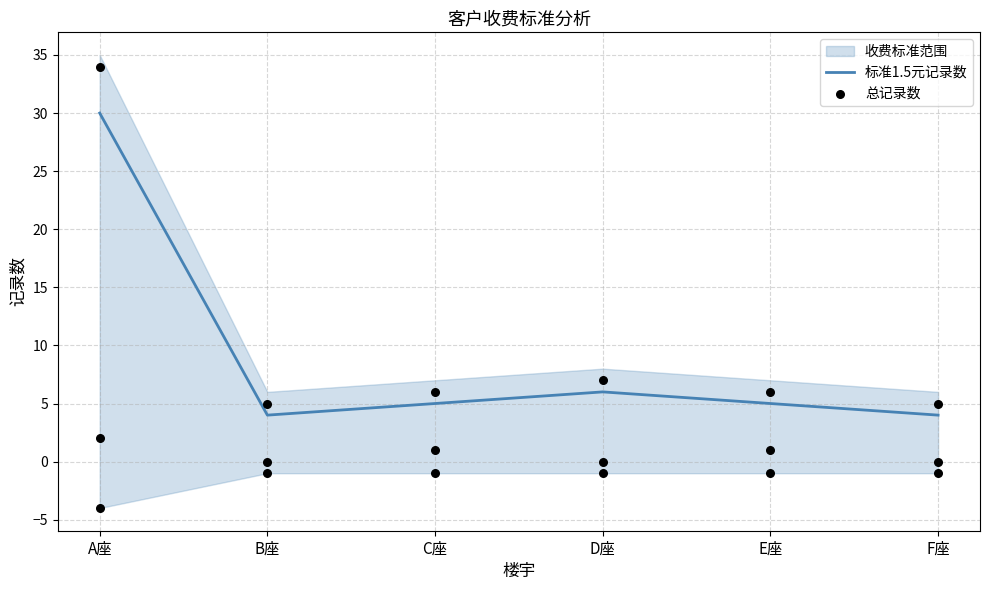

Which series contains the highest Y value?

总记录数